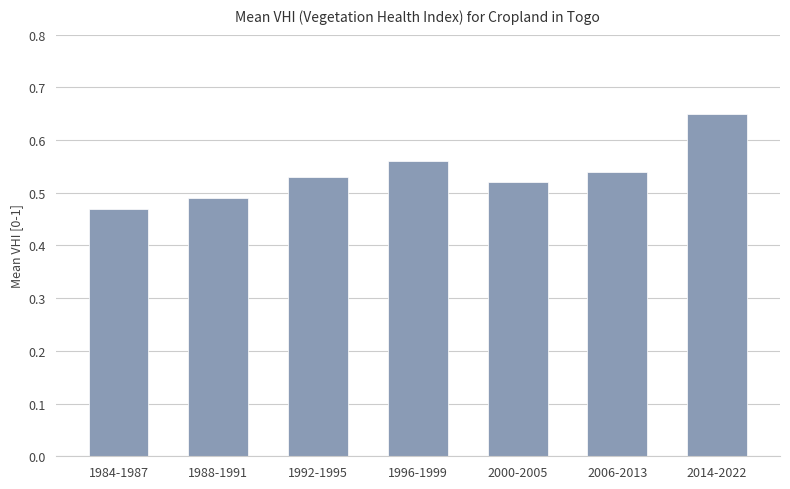

Rank the categories by value from lowest to highest.

1984-1987, 1988-1991, 2000-2005, 1992-1995, 2006-2013, 1996-1999, 2014-2022